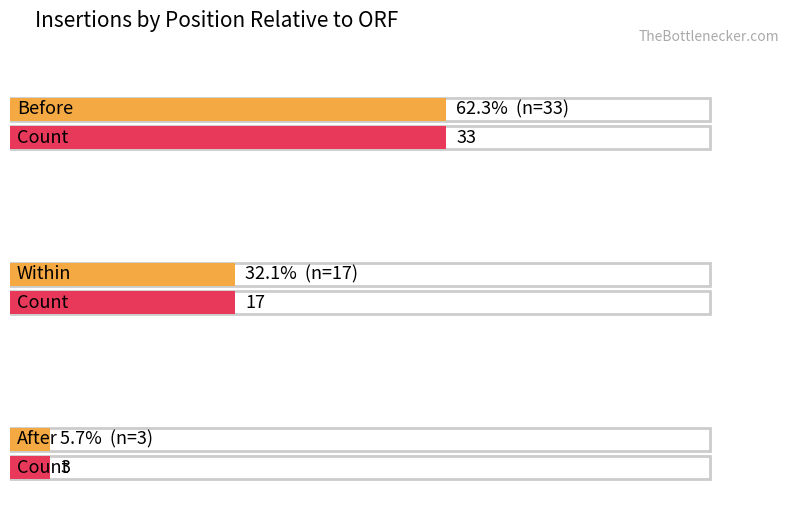

Reading right to left, transcribe all the data shown in this chart.

Before: 33	33
Within: 17	17
After: 3	3